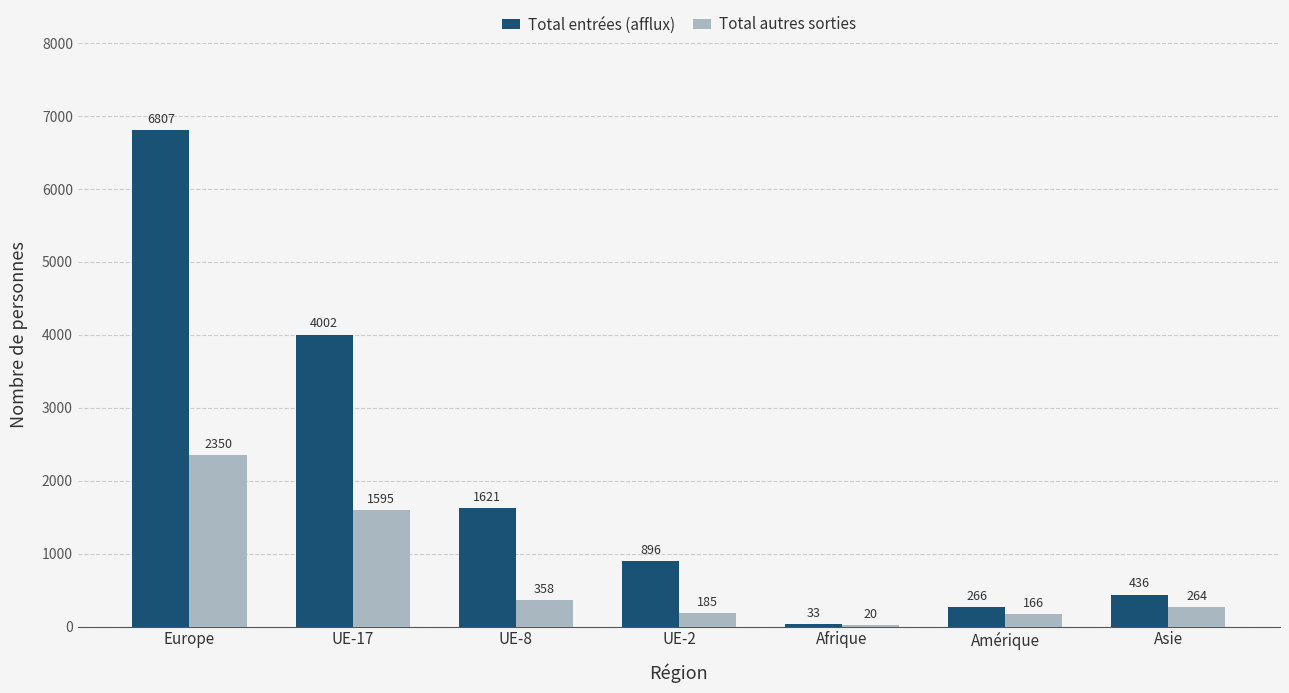

Which series changed the most between Europe and Afrique?

Total entrées (afflux)